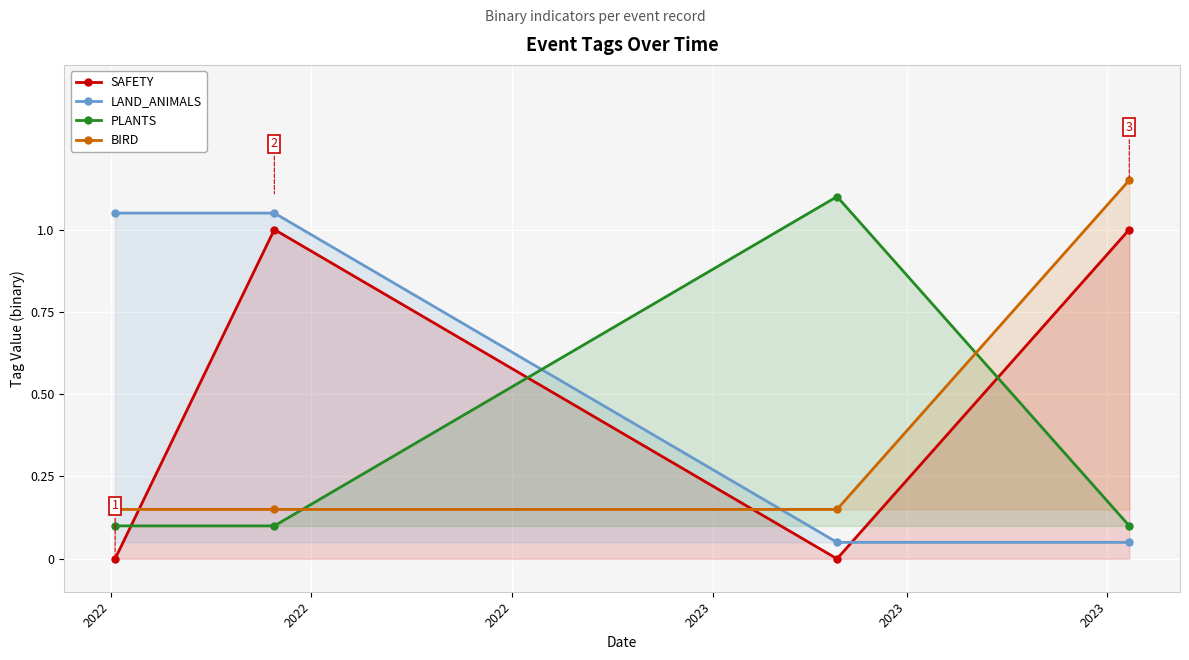

How many interior local valleys does the SAFETY series have?

1